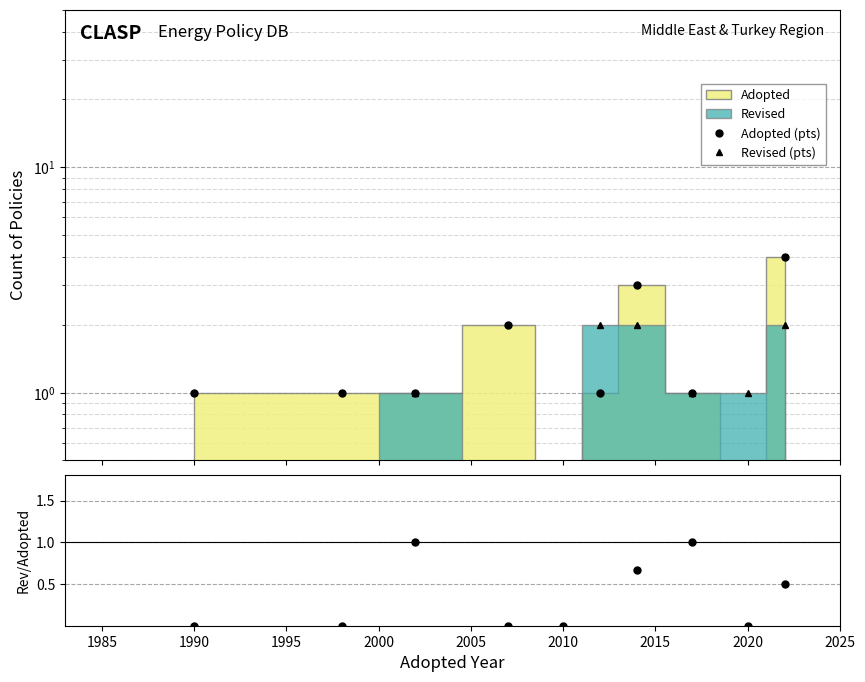

How many lines are shown in the chart?

3